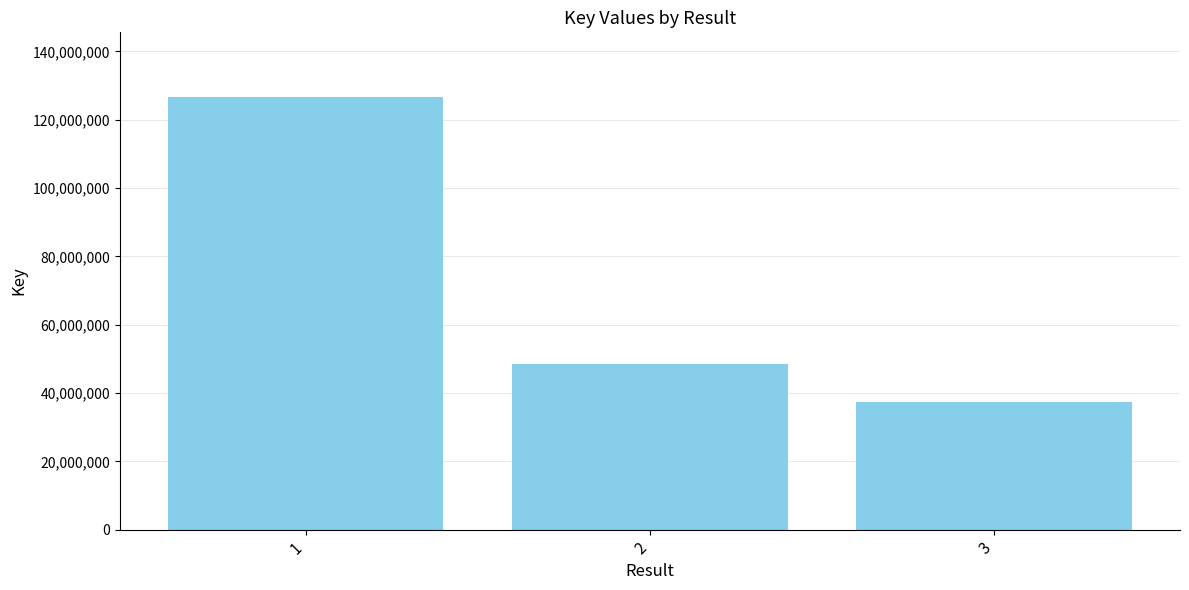

What is the difference between the maximum and second lowest values?

77984229